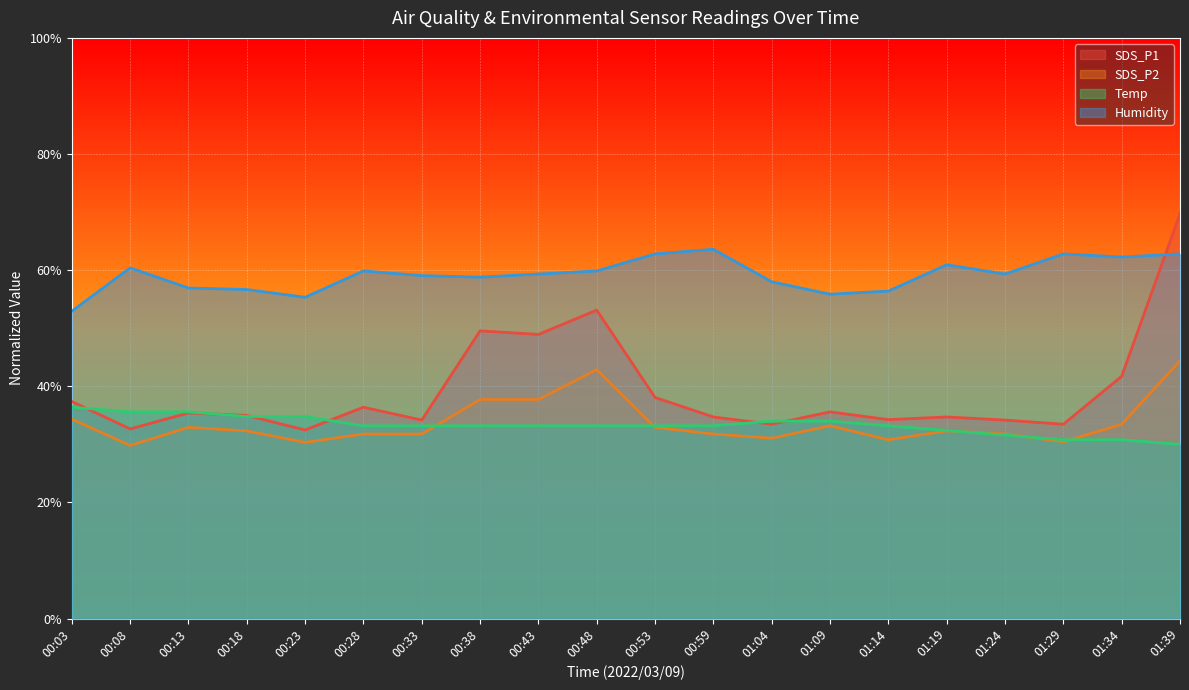

The SDS_P1 series shows 9.3 at 01:04. True or false?

False